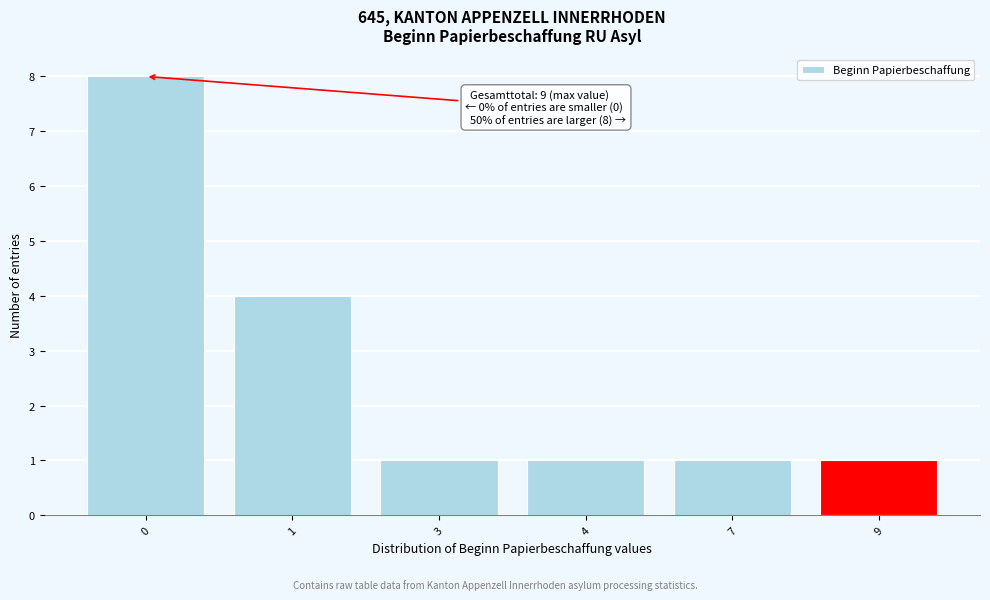

Reading right to left, what are all the values shown in this chart?

1	1	1	1	4	8